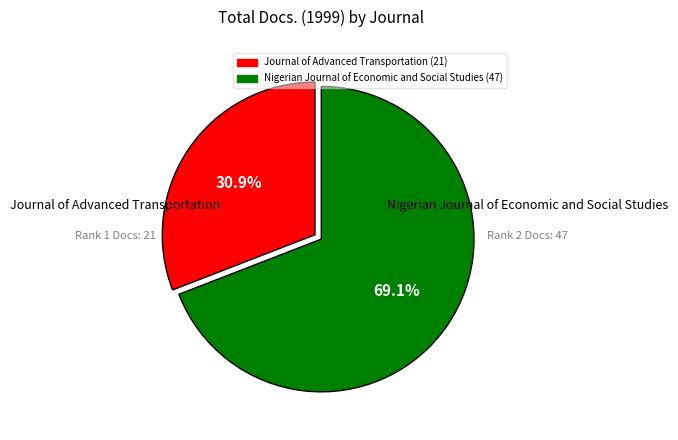

What is the largest slice in the pie chart?

Nigerian Journal of Economic and Social Studies